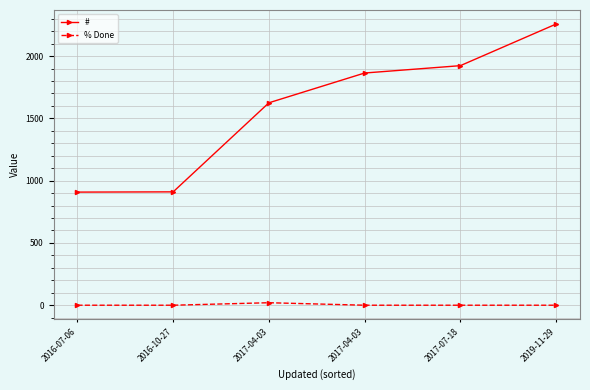

Rank the series at 2017-04-03 from lowest to highest value.

% Done, #